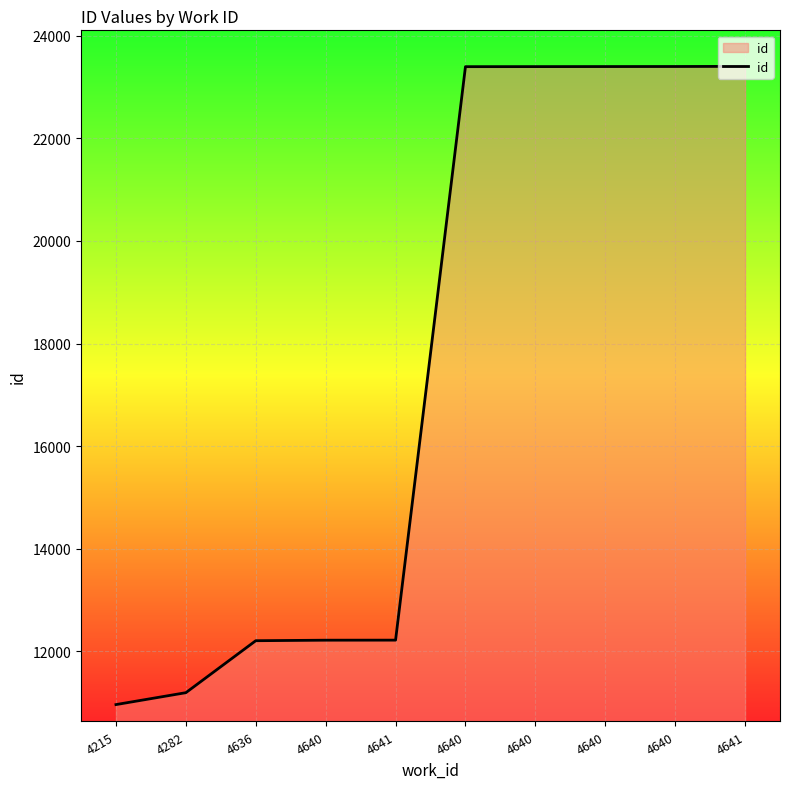

True or false: the data shows 10964 at 4215.

True